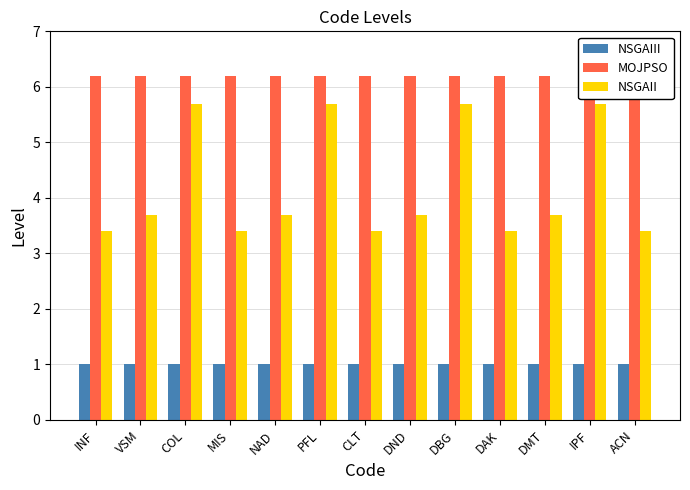

What is the total value across all series at VSM?

10.9